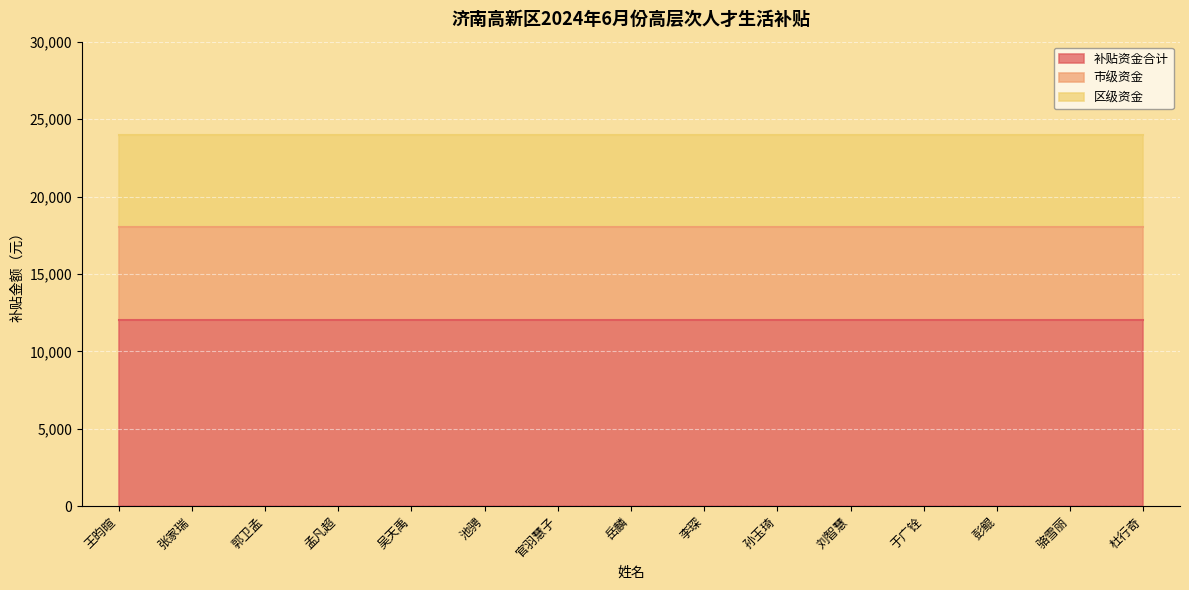

True or false: 区级资金 has a value of 10615 at 杜行奇.

False